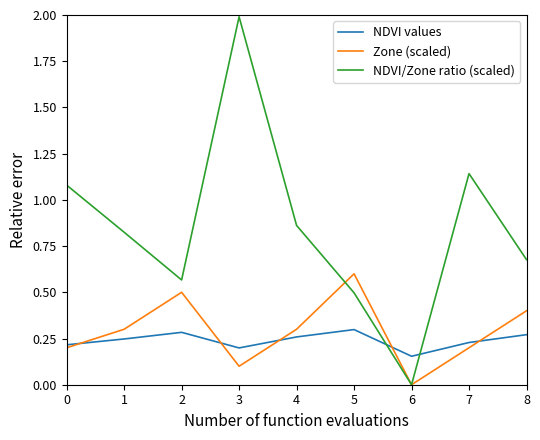

Which series has the widest spread of values?

NDVI/Zone ratio (scaled)